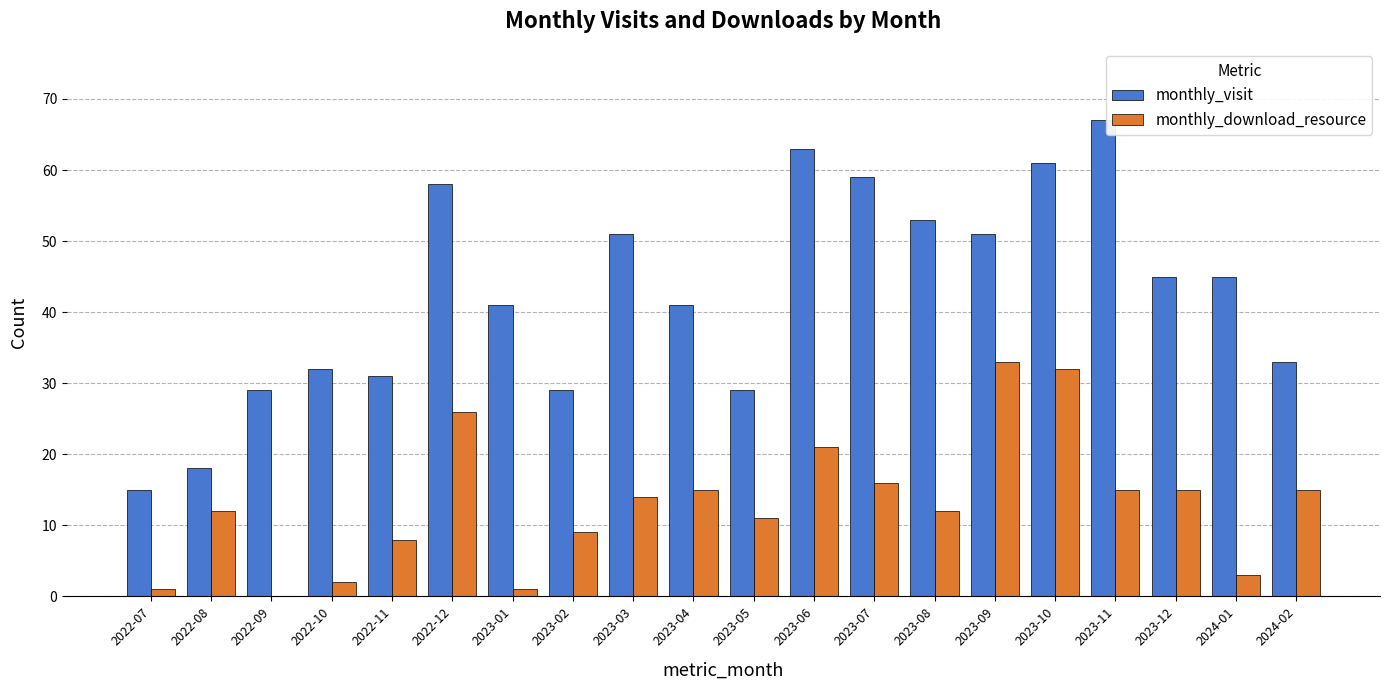

Reading left to right, transcribe all the data shown in this chart.

monthly_visit: 15	18	29	32	31	58	41	29	51	41	29	63	59	53	51	61	67	45	45	33
monthly_download_resource: 1	12	0	2	8	26	1	9	14	15	11	21	16	12	33	32	15	15	3	15